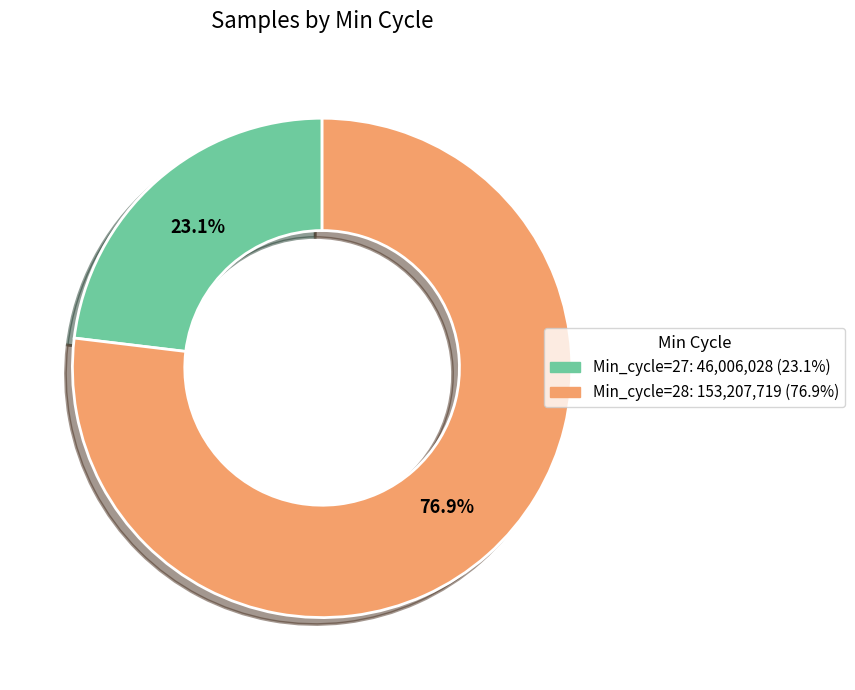

What is the largest slice in the pie chart?

Min_cycle=28